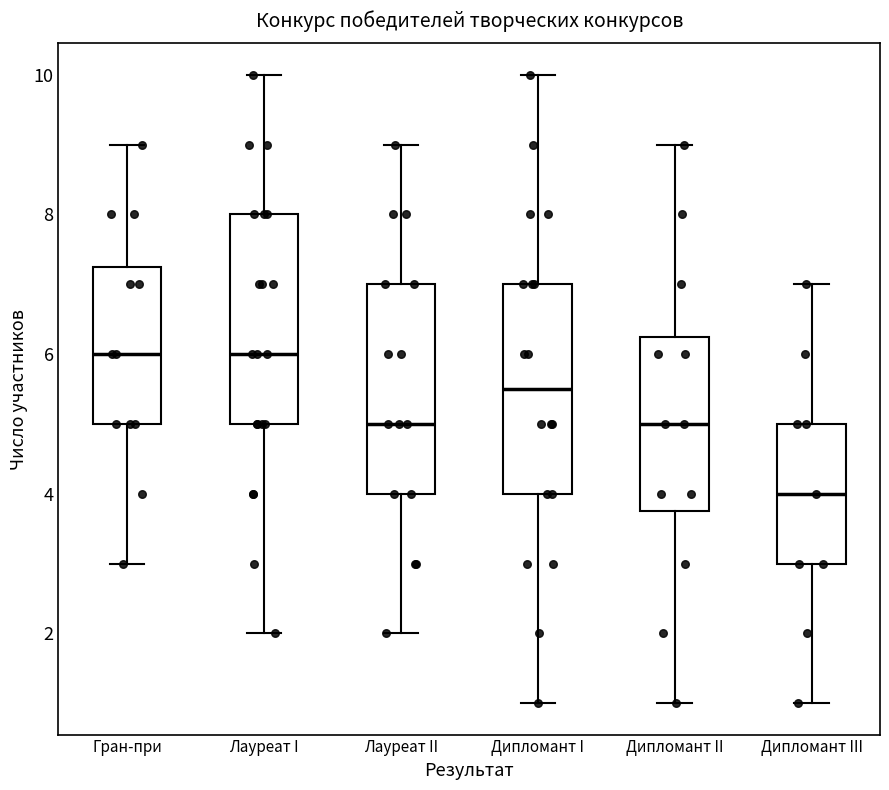

Reading left to right, transcribe this box plot: for each box, give where its median line is, the range the box spans, and where its two whiskers end, as read against the y-axis. The values are not printed on the chart, so give them approximately, as read against the axis.

Гран-при: median 6.0, box 5.0 to 7.2, whiskers 3.0 to 9.0
Лауреат I: median 6.0, box 5.0 to 8.0, whiskers 2.0 to 10.0
Лауреат II: median 5.0, box 4.0 to 7.0, whiskers 2.0 to 9.0
Дипломант I: median 5.6, box 4.0 to 7.0, whiskers 1.0 to 10.0
Дипломант II: median 5.0, box 3.8 to 6.2, whiskers 1.0 to 9.0
Дипломант III: median 4.0, box 3.0 to 5.0, whiskers 1.0 to 7.0